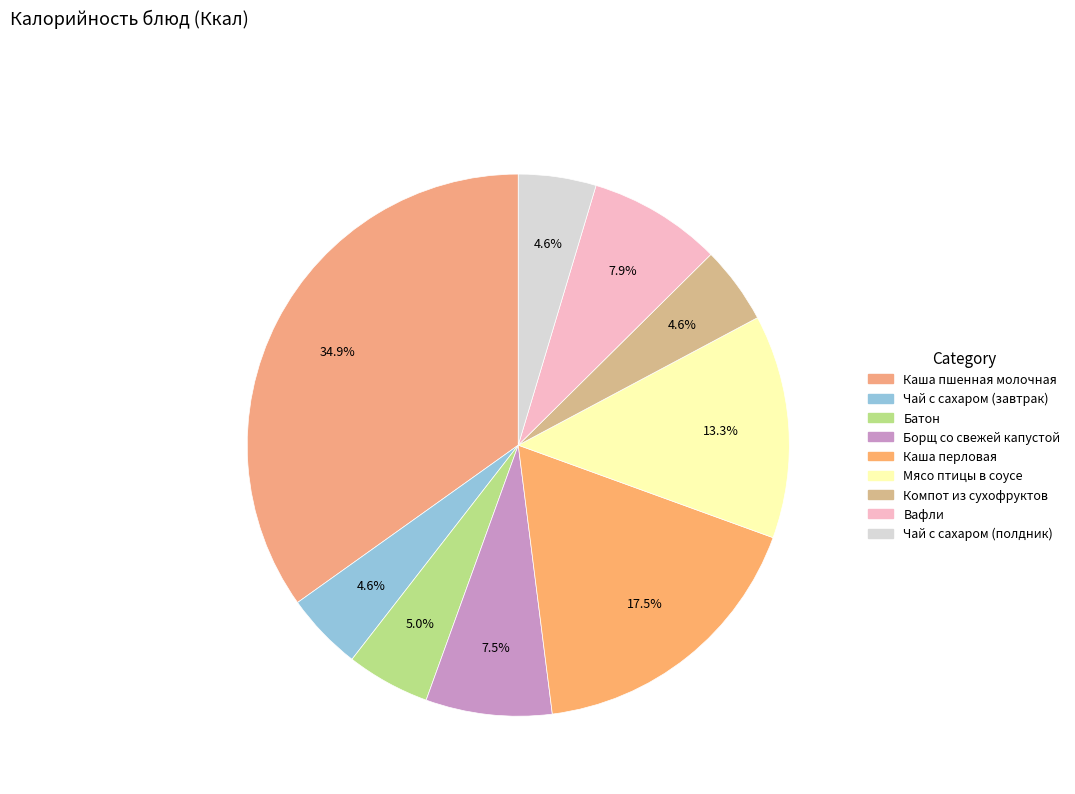

To the nearest percent, what percentage of the pie is Вафли?

8%